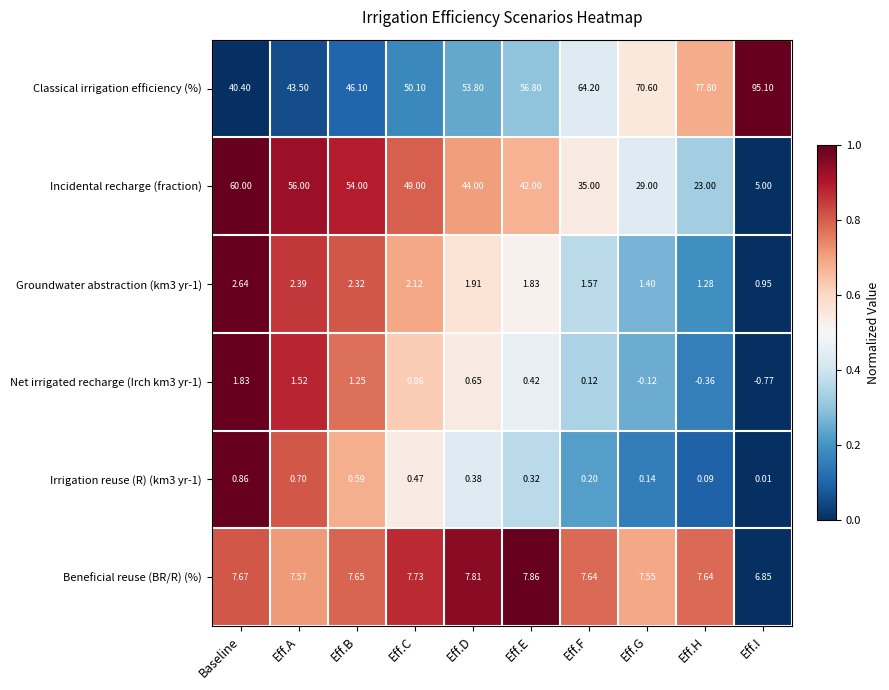

Count the number of categories in the chart.

10